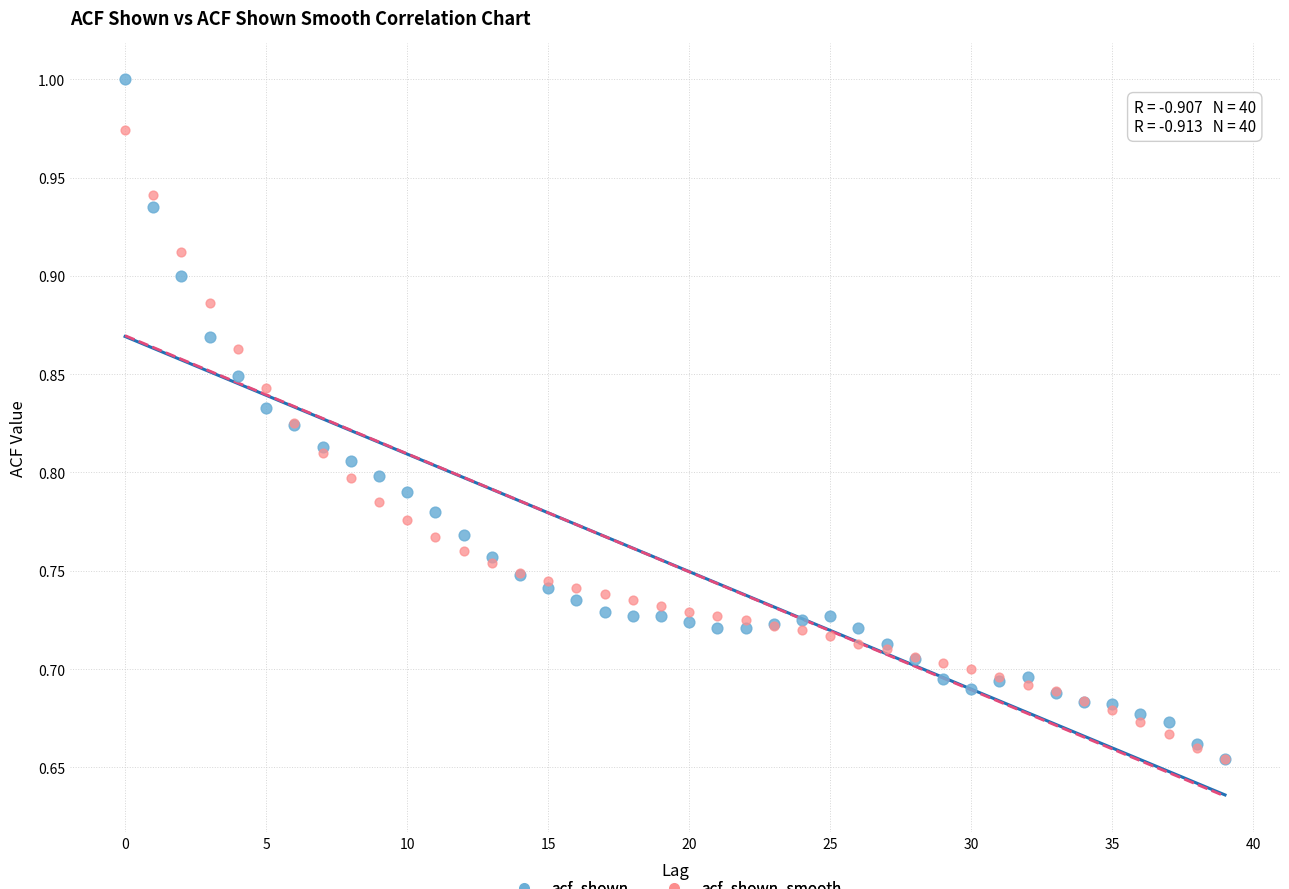

What are all the series names shown in the legend?

acf_shown, acf_shown_smooth